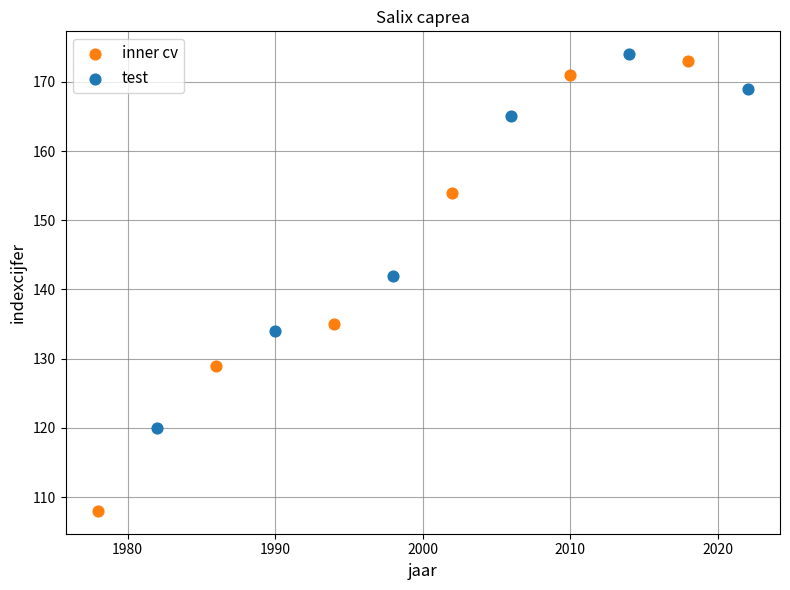

Which series has the largest Y range (max minus min)?

inner cv